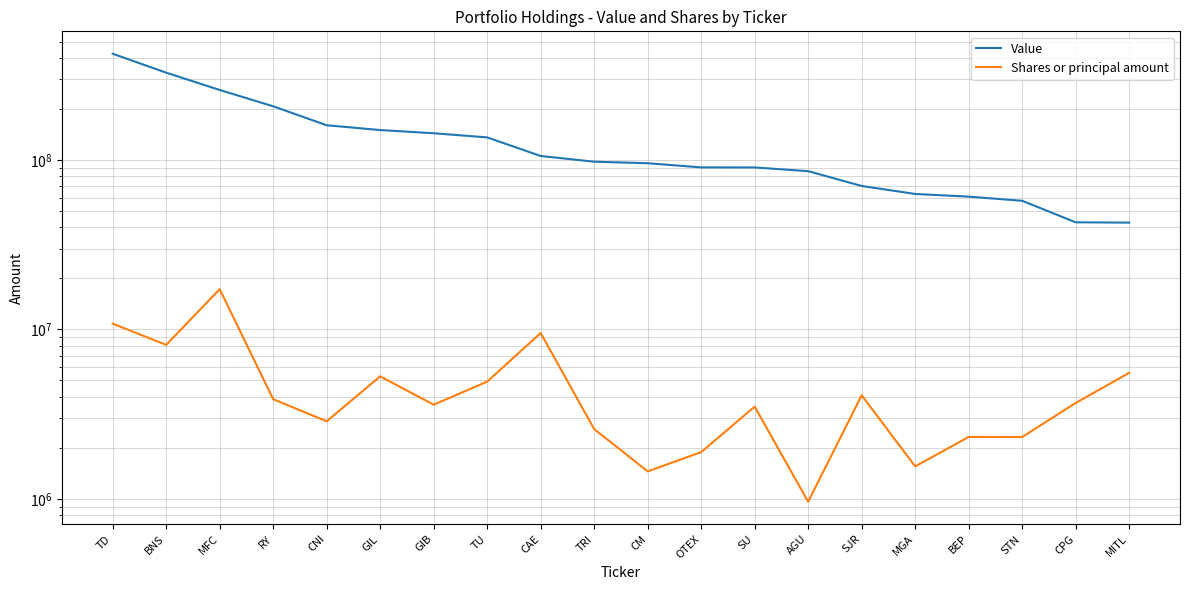

The Shares or principal amount series shows 1453530 at GIL. True or false?

False